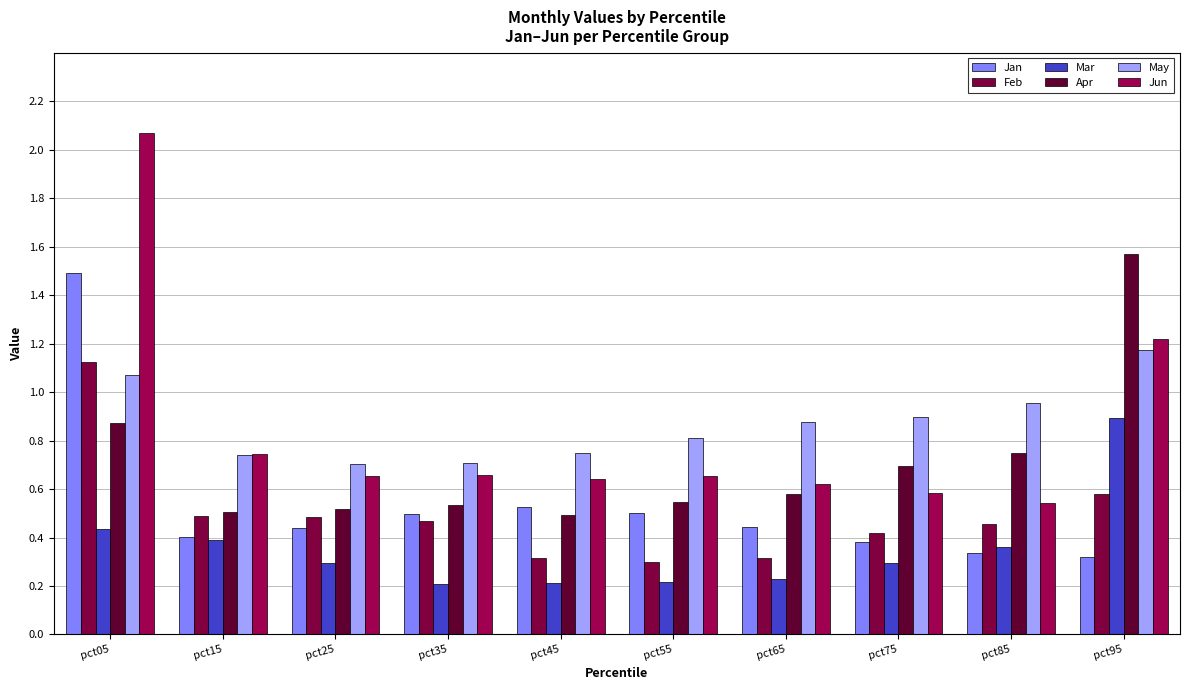

What is the minimum value shown in the chart?

0.2